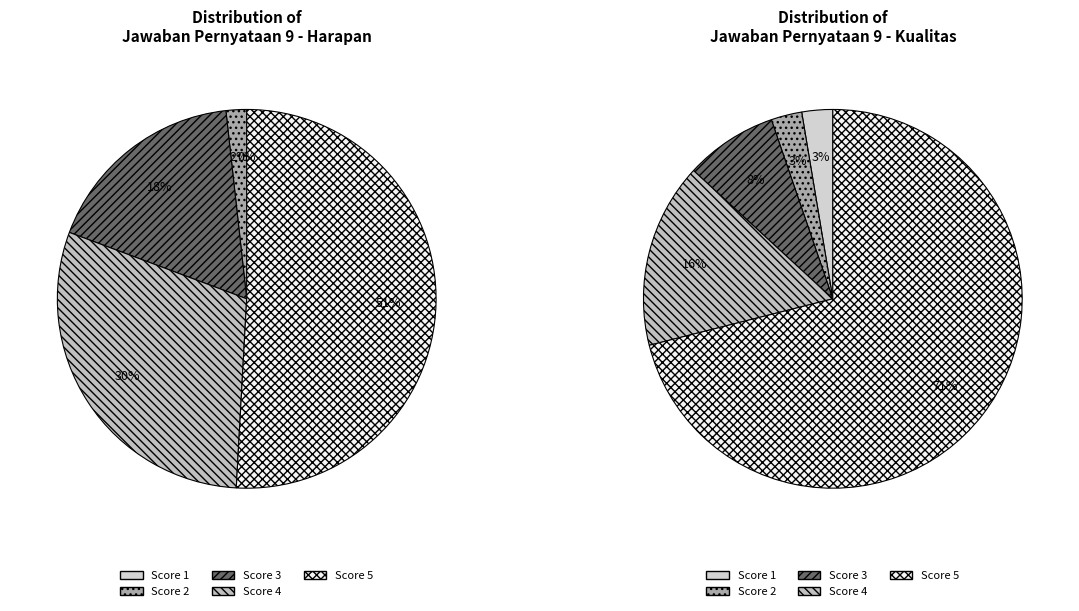

To the nearest percent, what portion does 4 represent?

16%